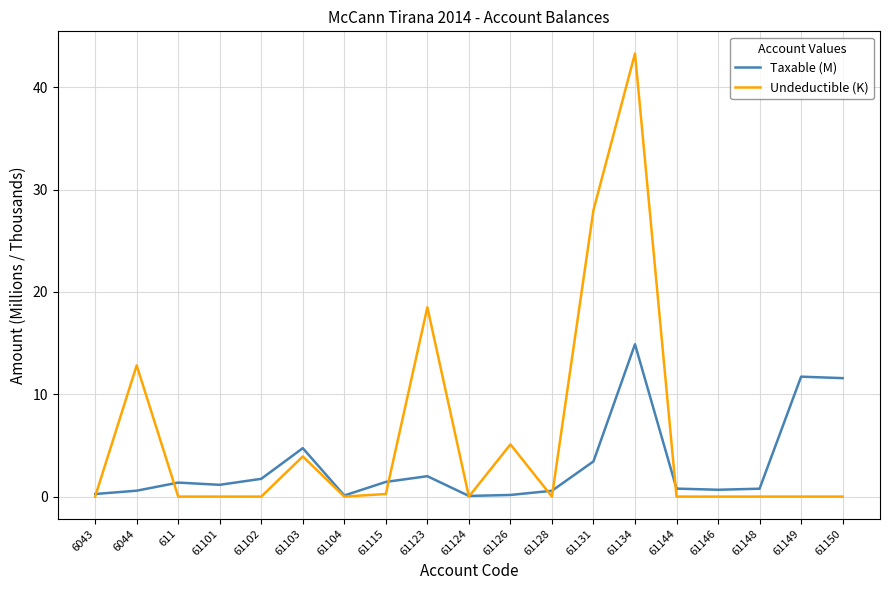

List the series in order of their peak value, highest first.

Undeductible (K), Taxable (M)